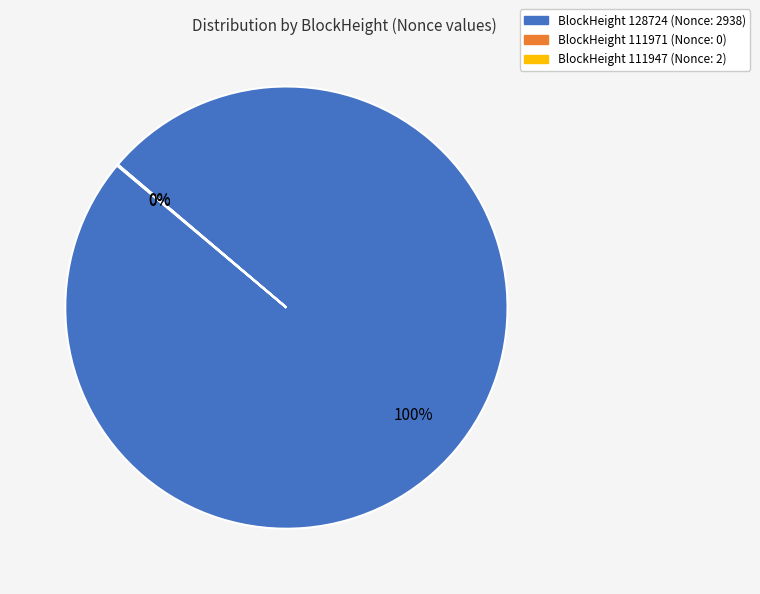

Does any single category account for the majority?

Yes